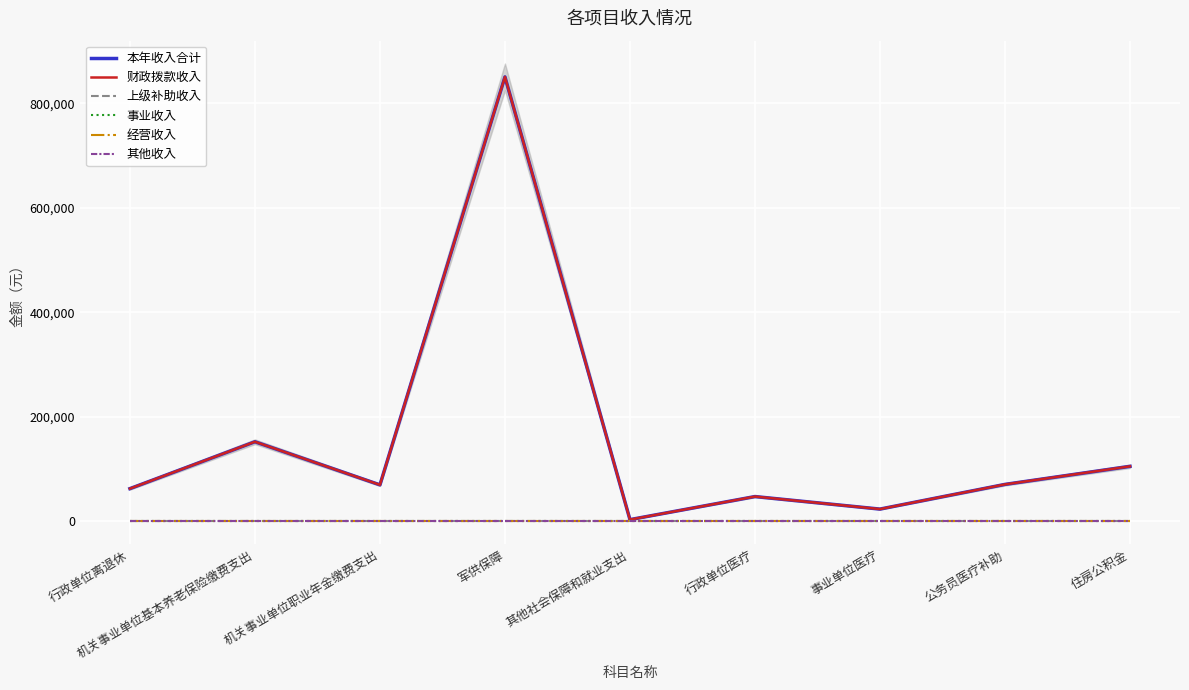

Does the chart display data point markers on the line(s)?

No